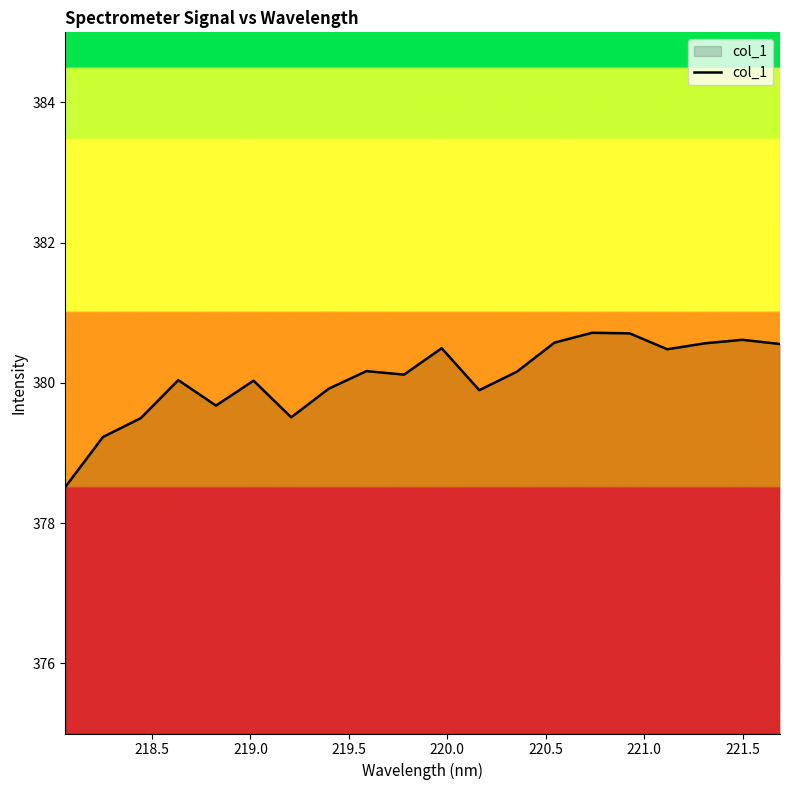

What is the minimum value shown in the chart?

378.5